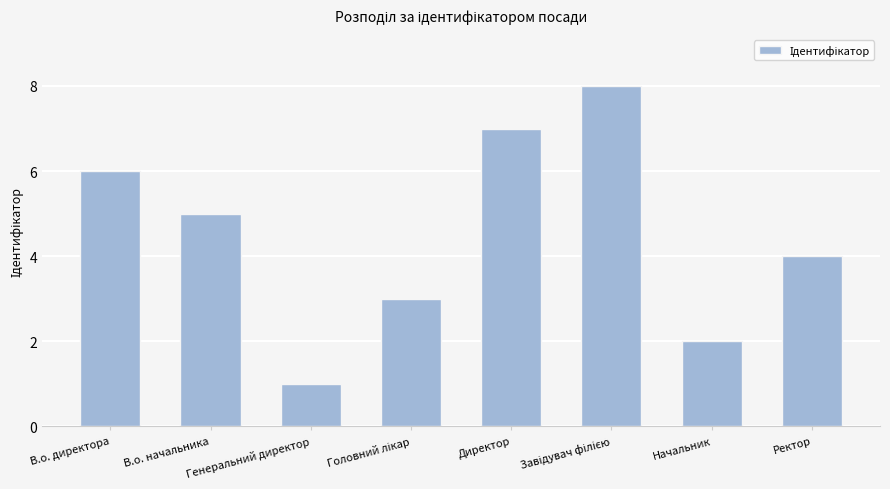

Is it true that the value at В.о. директора is 6?

True